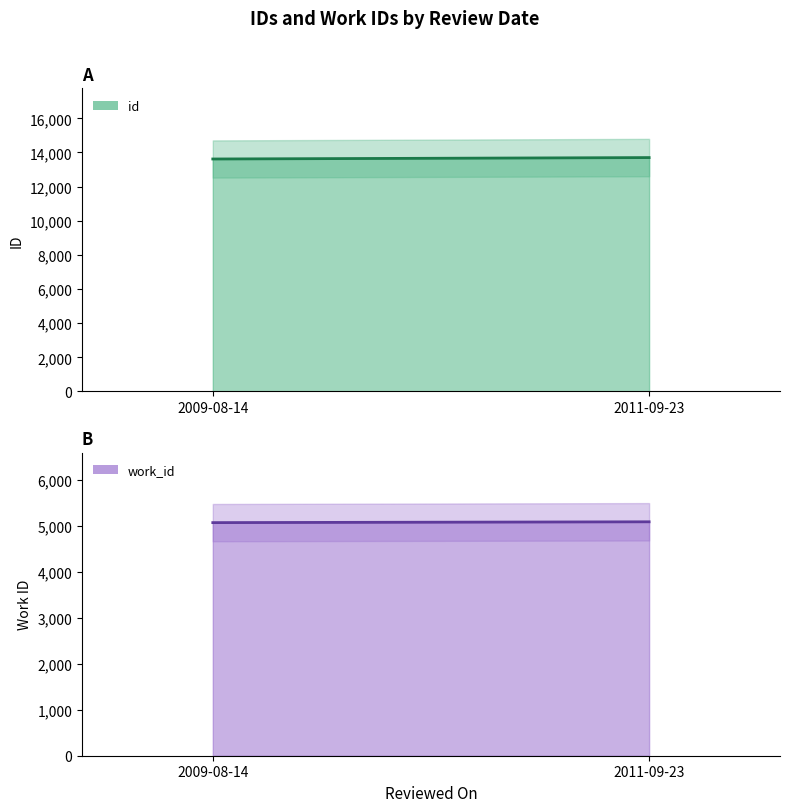

How many work_id line values are between 5070 and 5088?

2